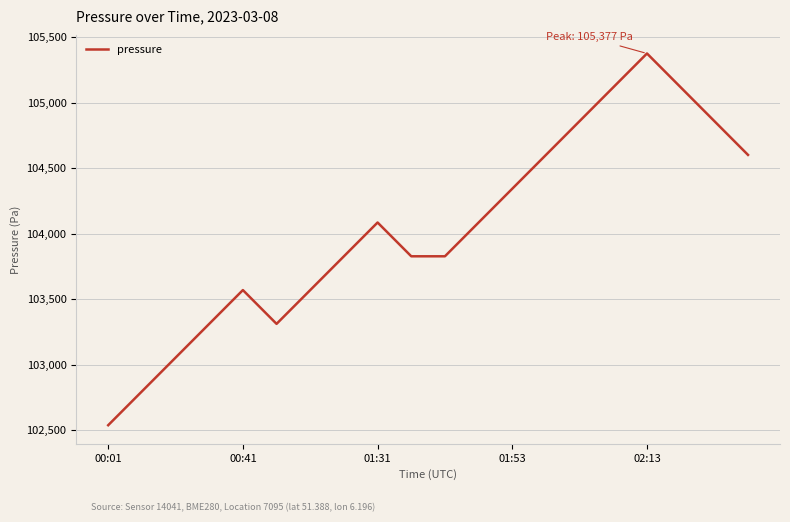

What is the difference between the maximum and minimum values?

2840.8